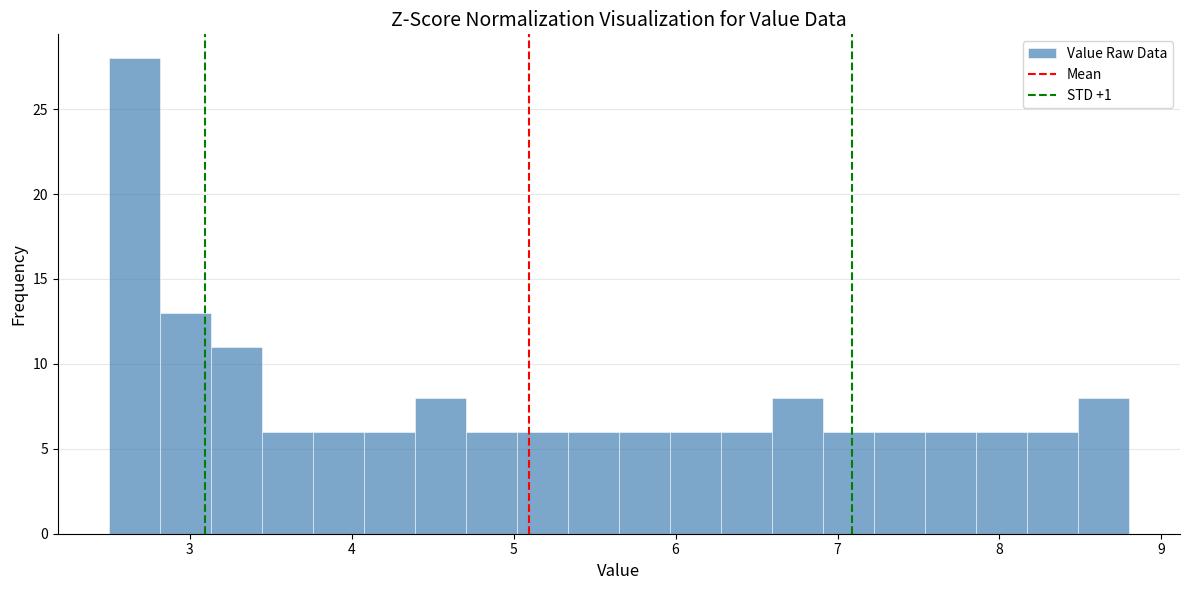

Around what value on the x-axis is the tallest bar? Give the approximate position of its centre, as read against the axis.

2.7